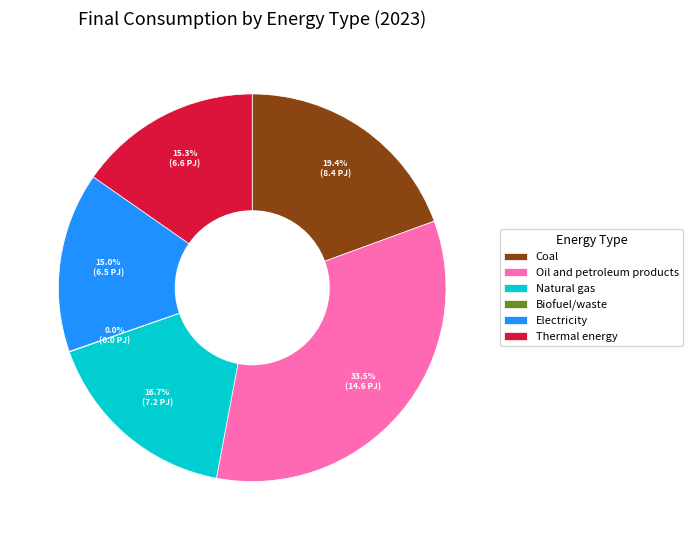

Which slice is the largest?

Oil and petroleum products